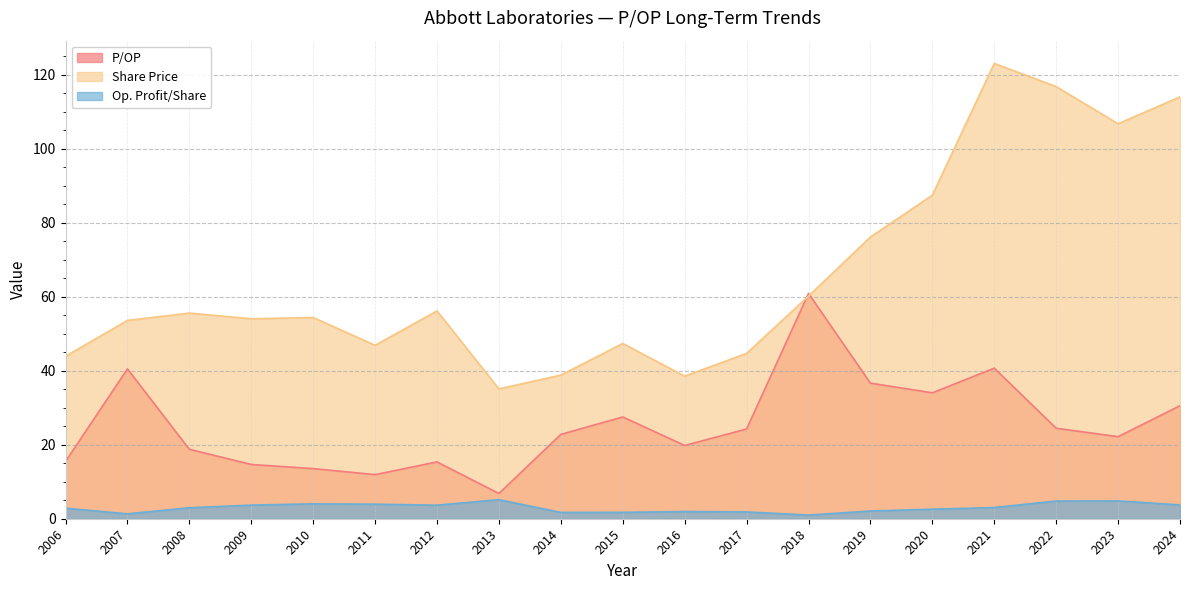

Between 2018 and 2021, which is larger?

2018